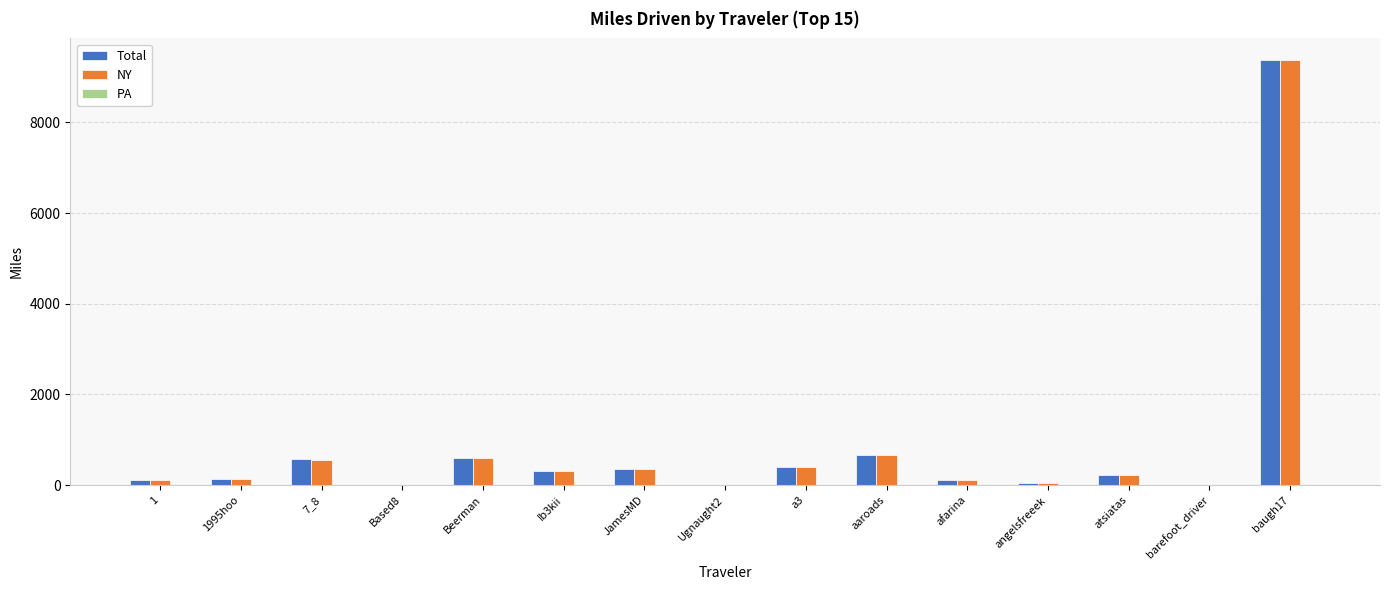

What is the sum of all Total values?

12937.3